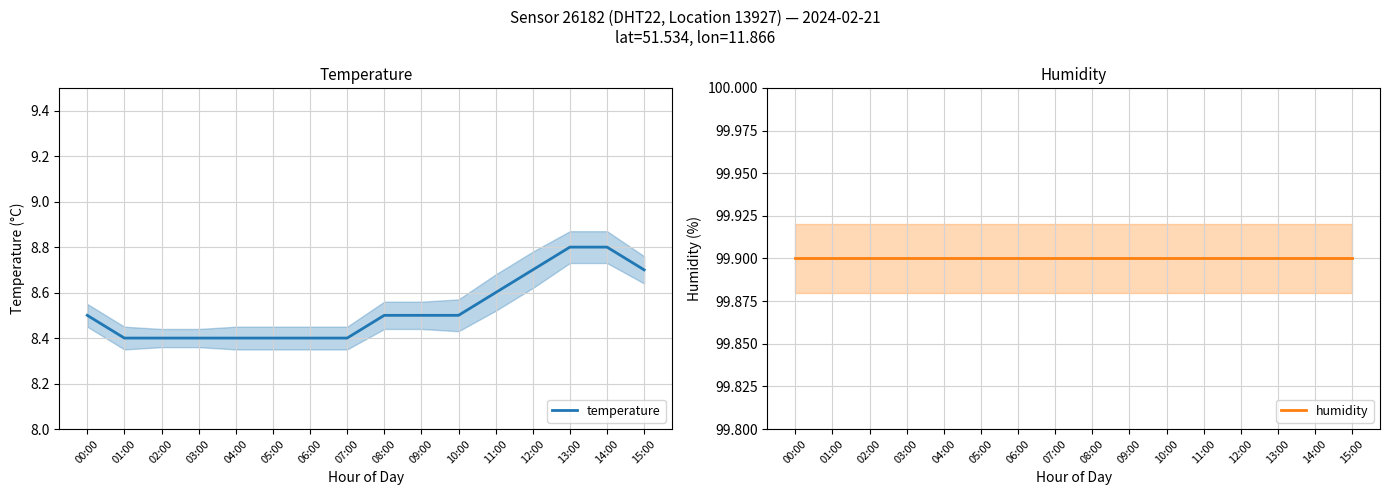

True or false: humidity and temperature cross at least once.

False